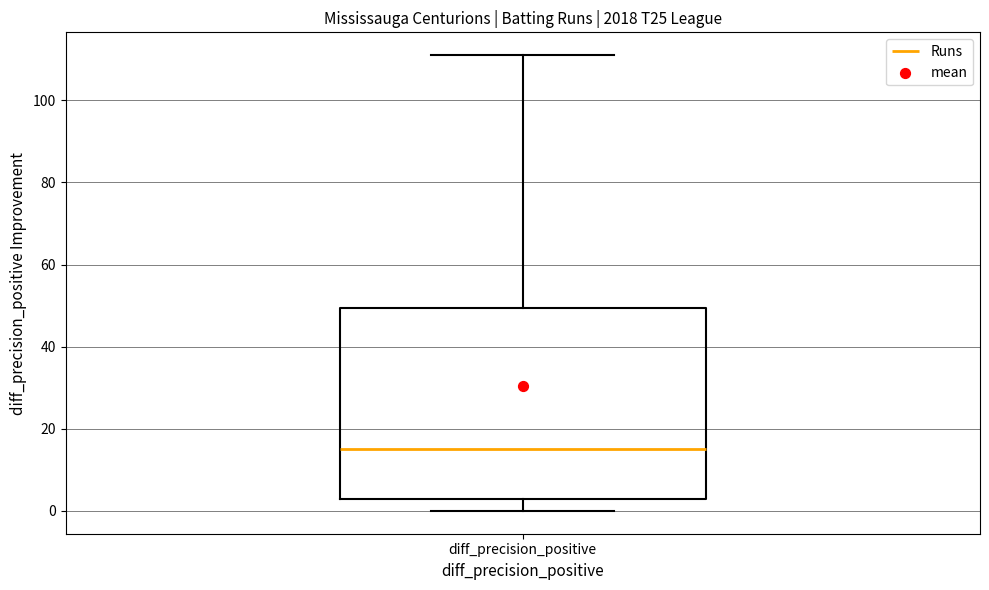

Read this box plot against the y-axis: the position of the median line, the range covered by the box, and the ends of both whiskers. The values are not printed on the chart, so give them approximately, as read against the axis.

median 16, box 4 to 50, whiskers 0 to 112